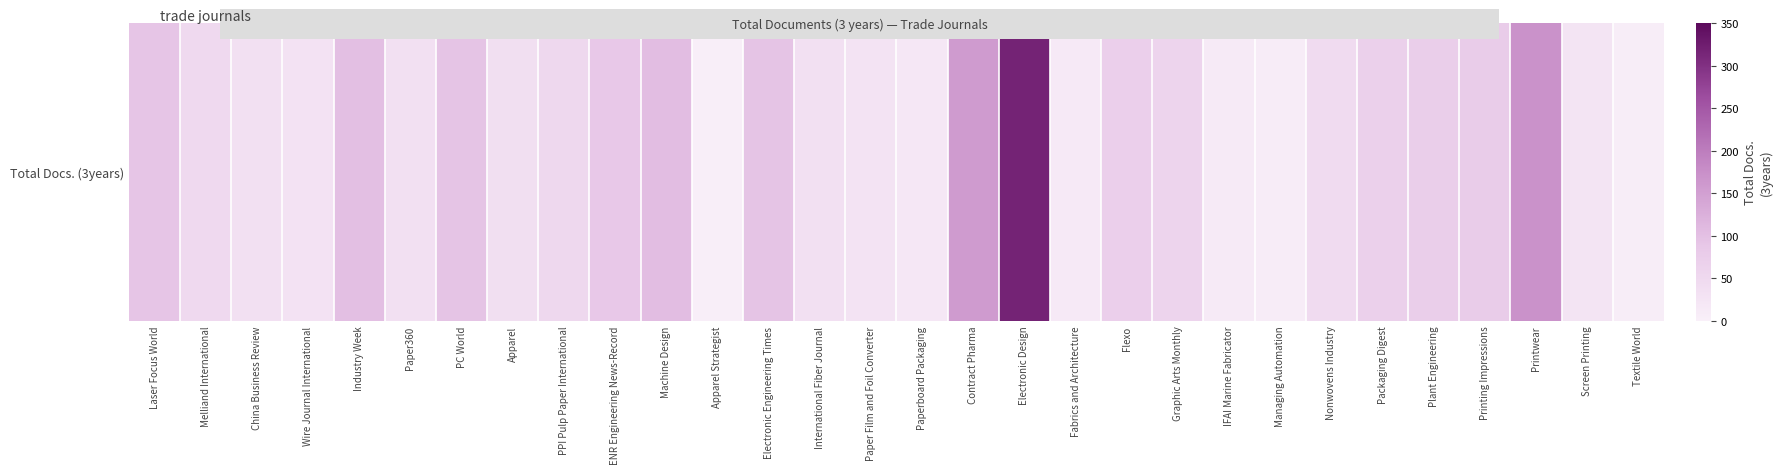

True or false: the data shows 87 at ENR Engineering News-Record.

True